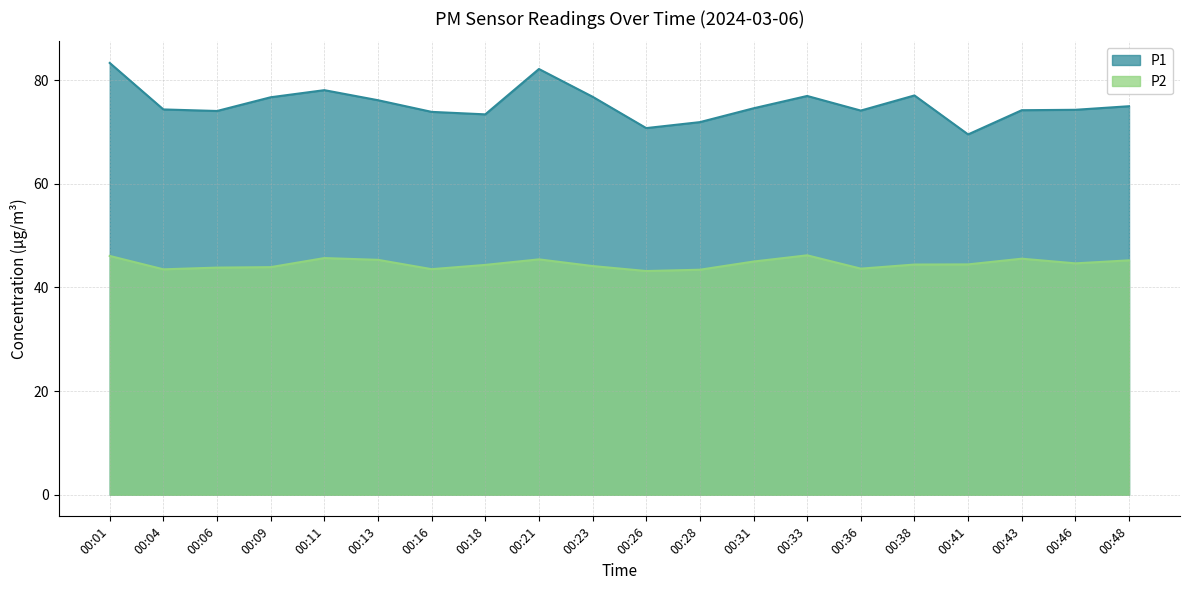

The P2 series shows 45.2 at 00:48. True or false?

True